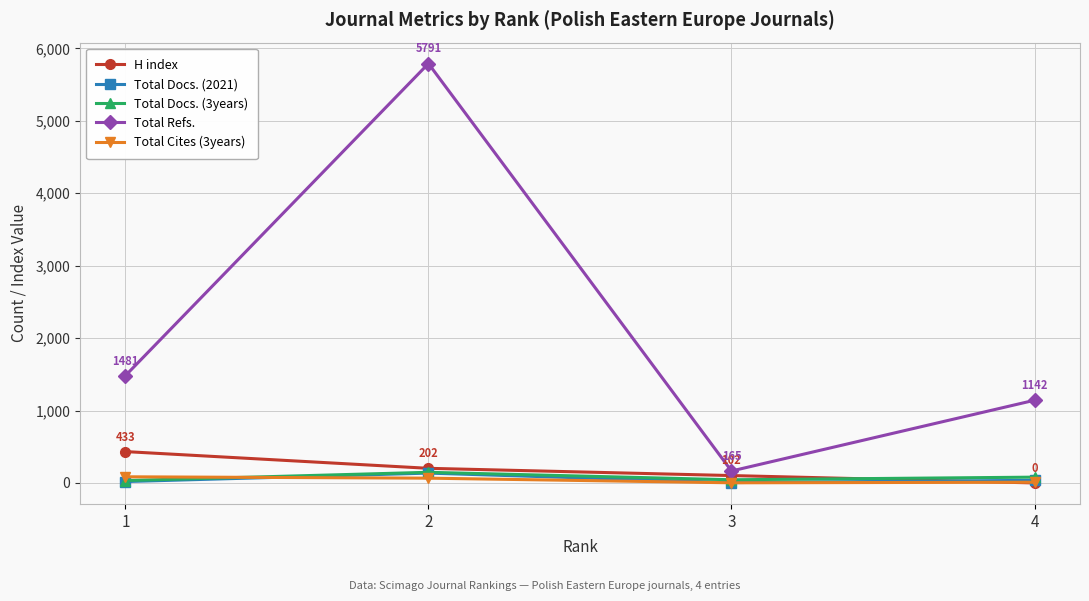

Where is the first local minimum for Total Docs. (3years)?

3